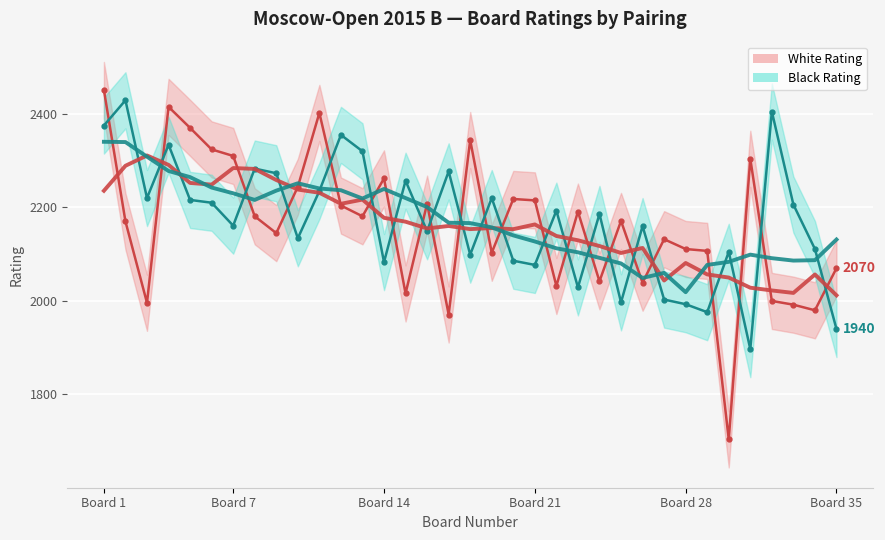

True or false: White Rating and Black Rating intersect in this chart.

True